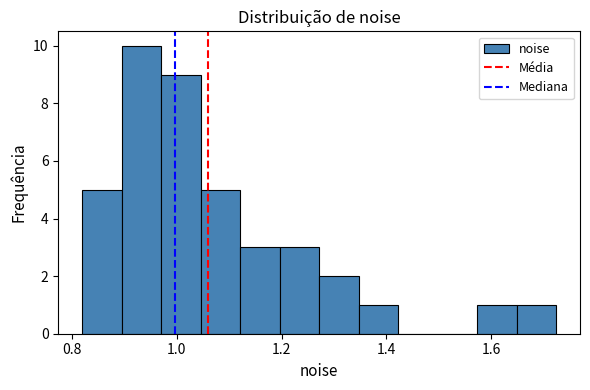

Read against the x-axis, roughly where is the centre of the tallest bar?

0.94